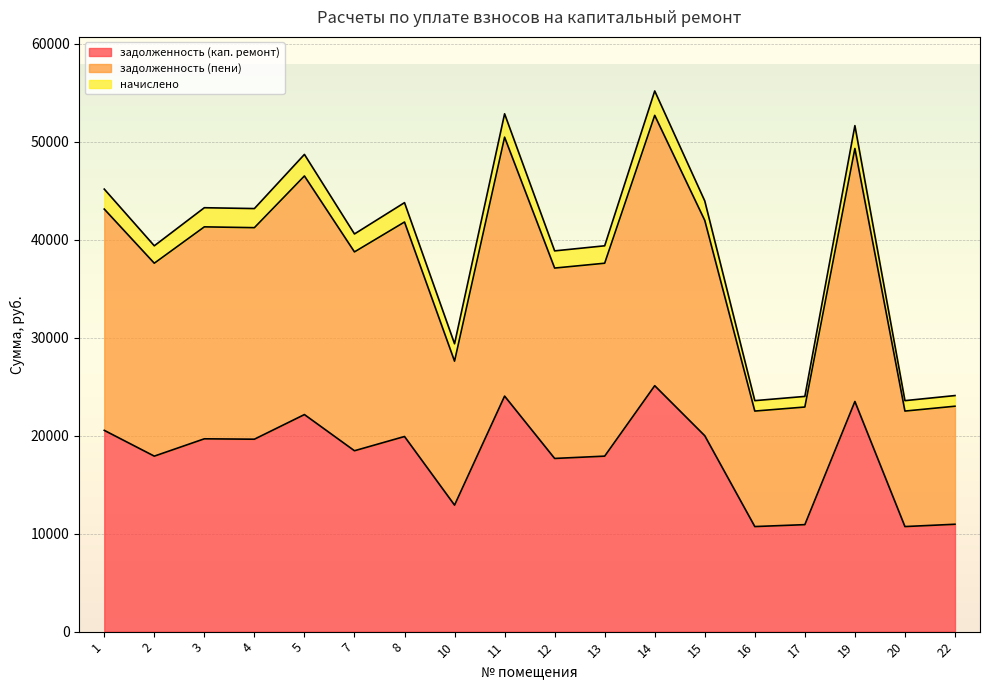

Which category has the lowest value across all series?

16